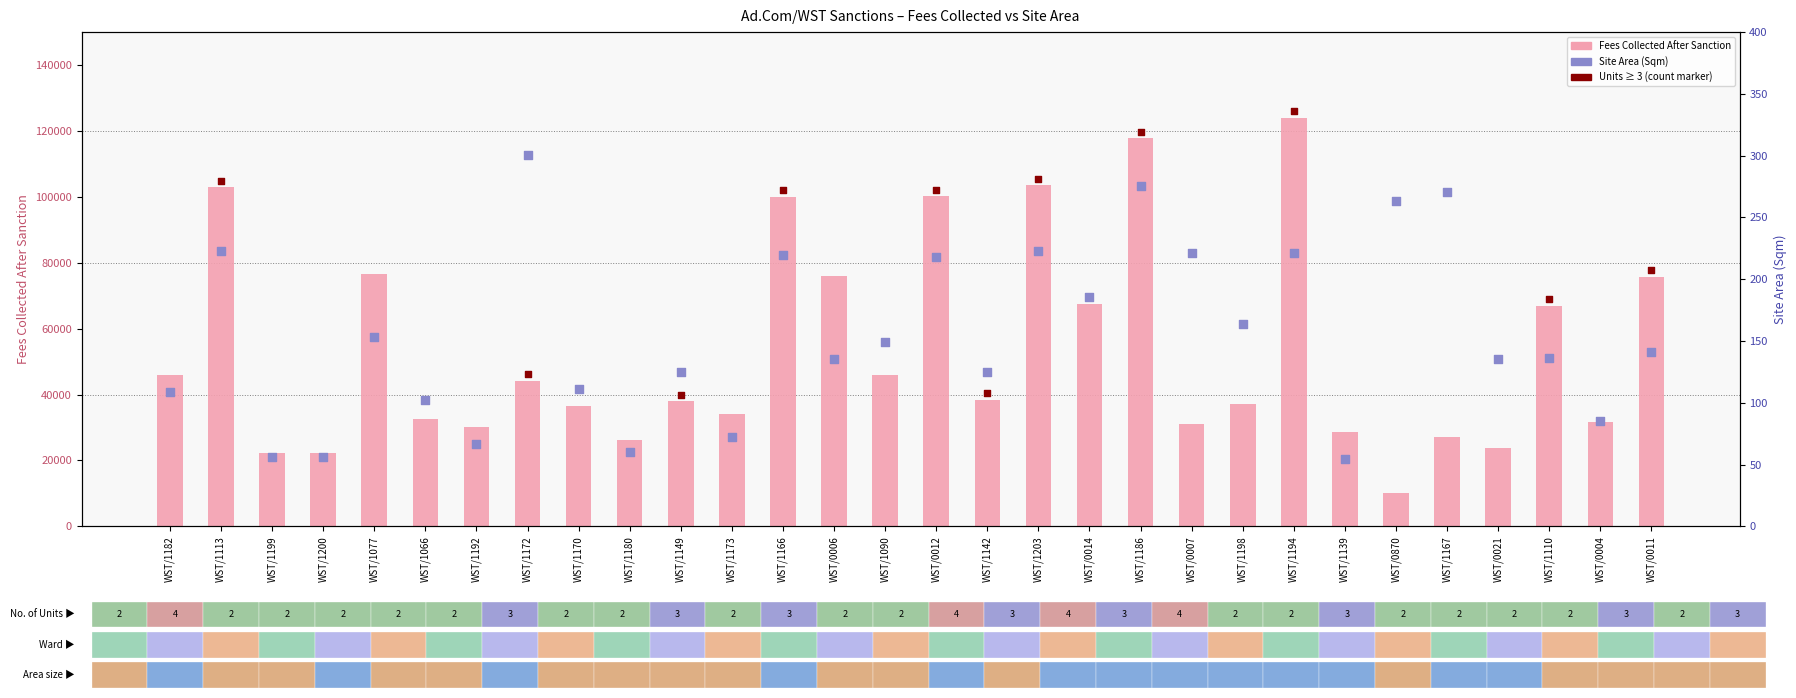

Which series has the largest total across all categories?

Fees Collected After Sanction